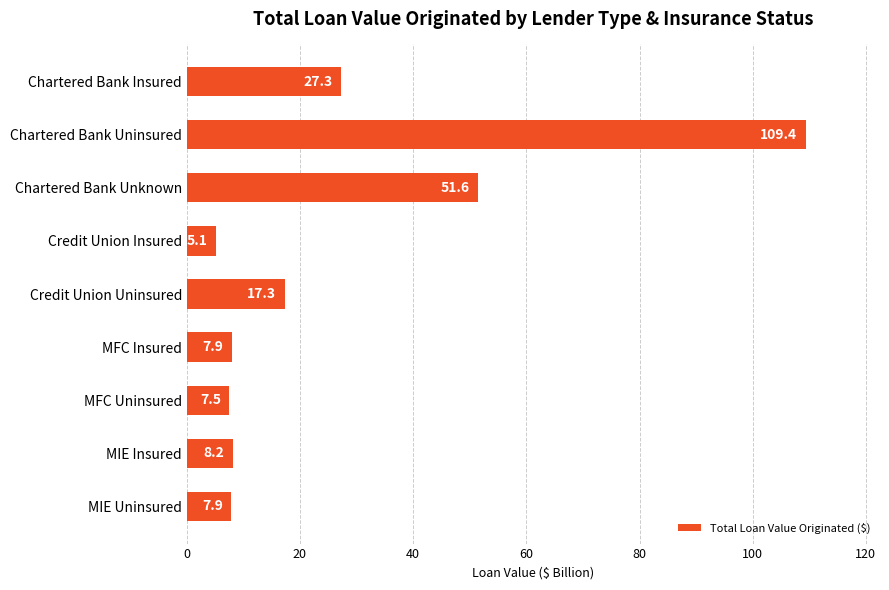

What is the value of the 4th bar from the top?

5.1